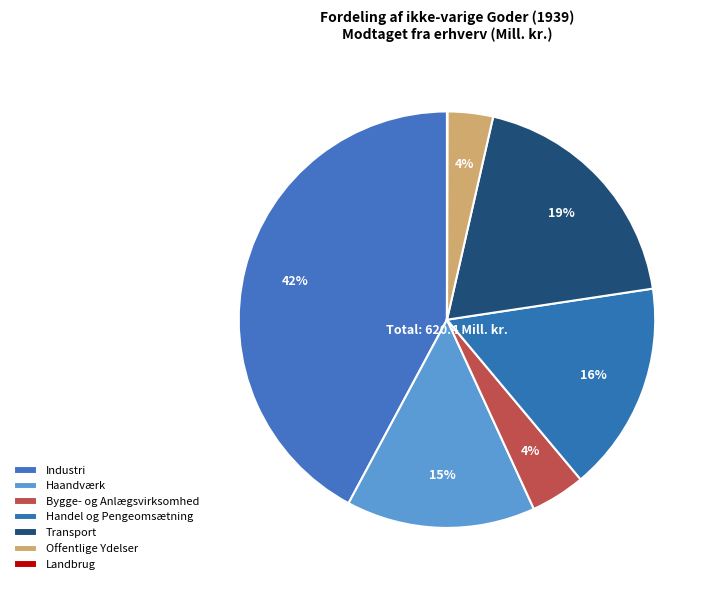

The Haandværk slice represents 23% of the pie. True or false?

False